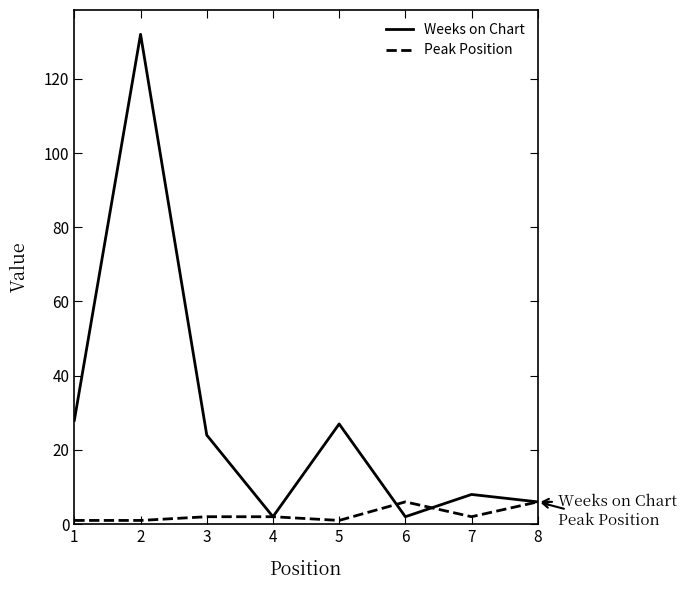

Is this an area chart (filled region under the line)?

No